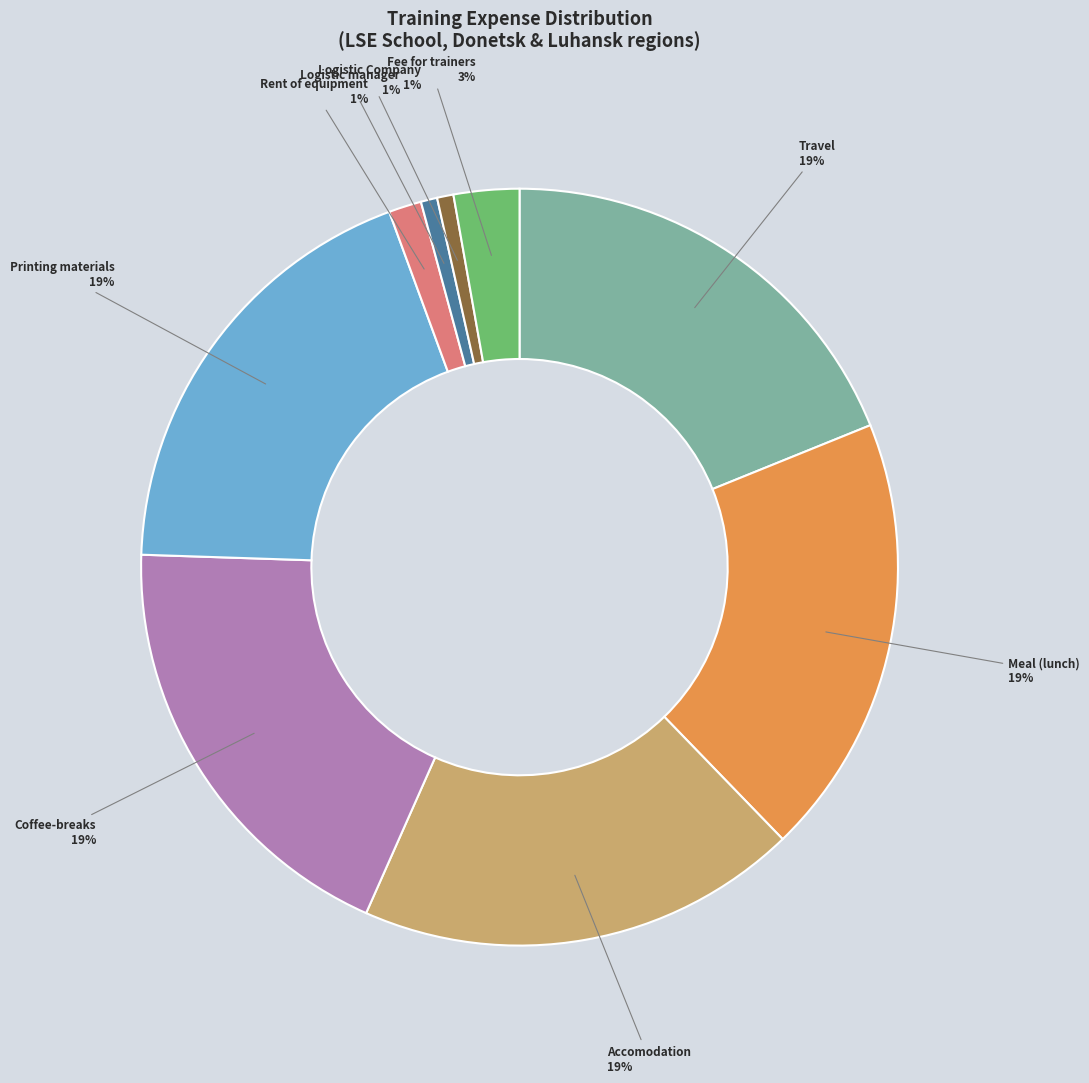

Combined, do Travel and Accomodation account for over 50%?

No